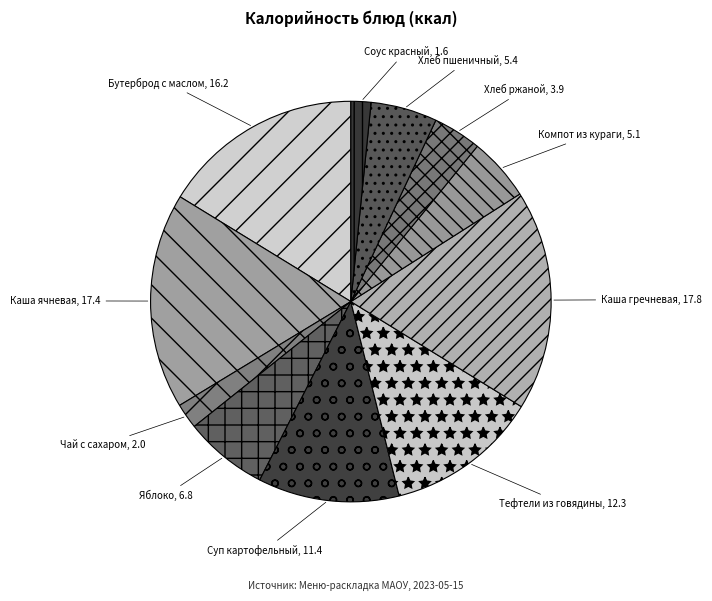

Is the sum of Соус красный and Хлеб ржаной greater than half?

No